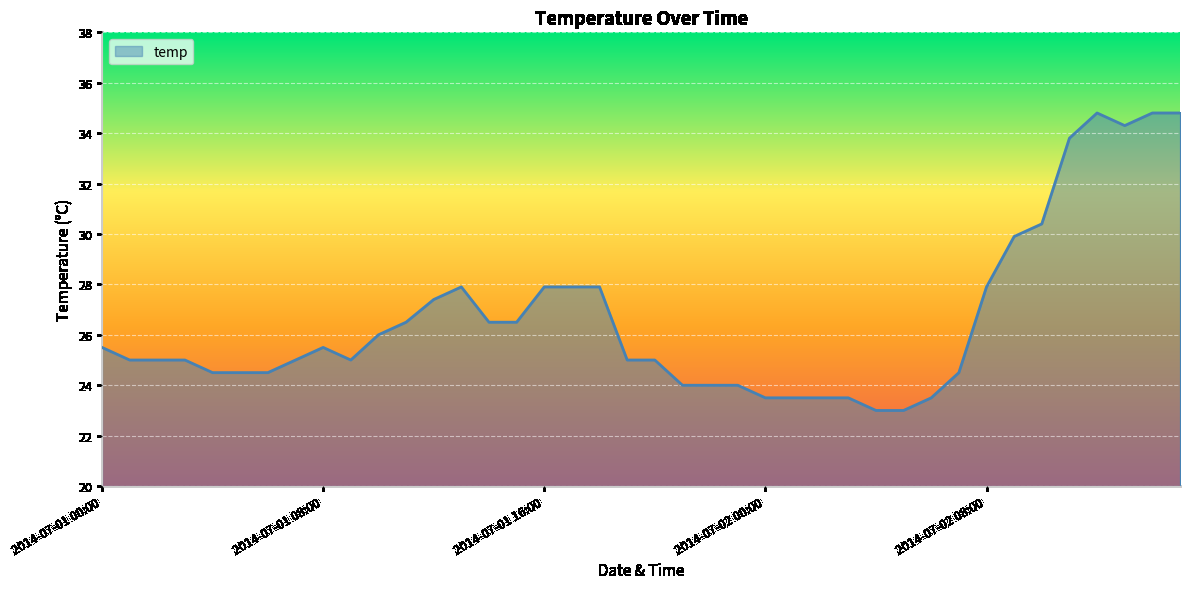

What is the maximum value shown in the chart?

34.8